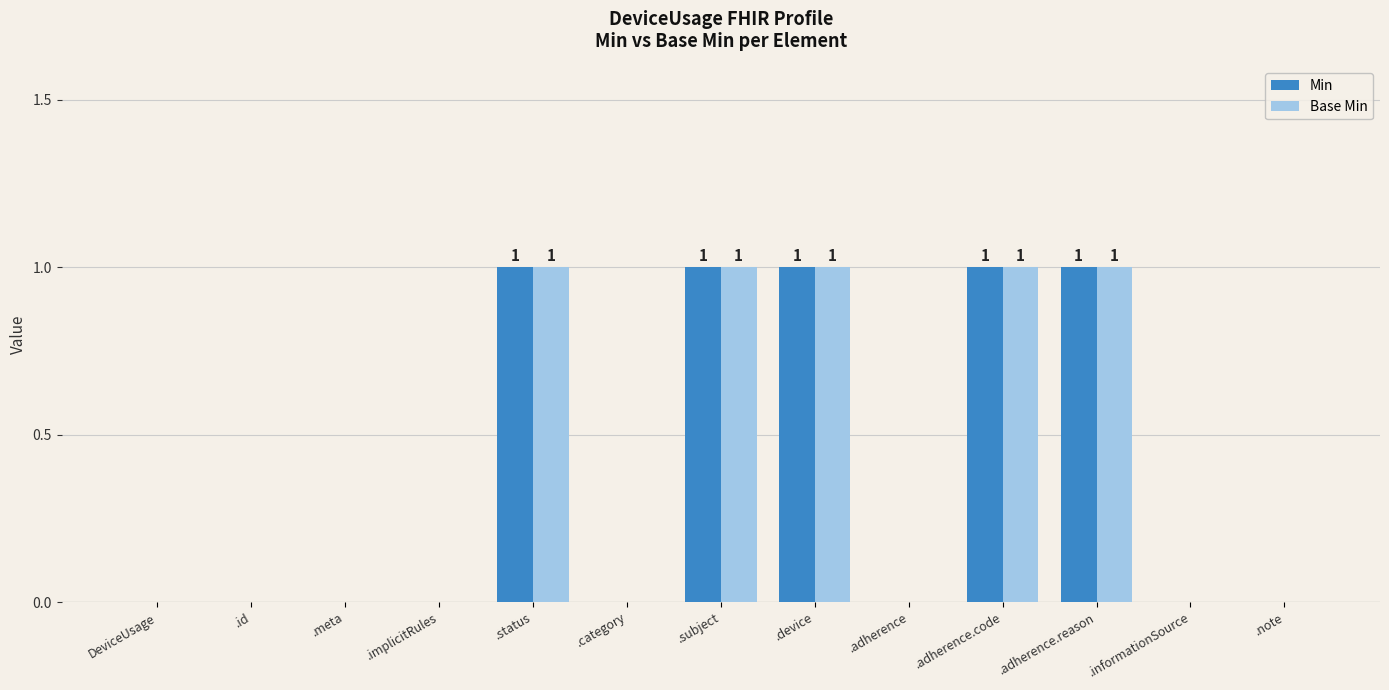

What is the sum of all Min values?

5